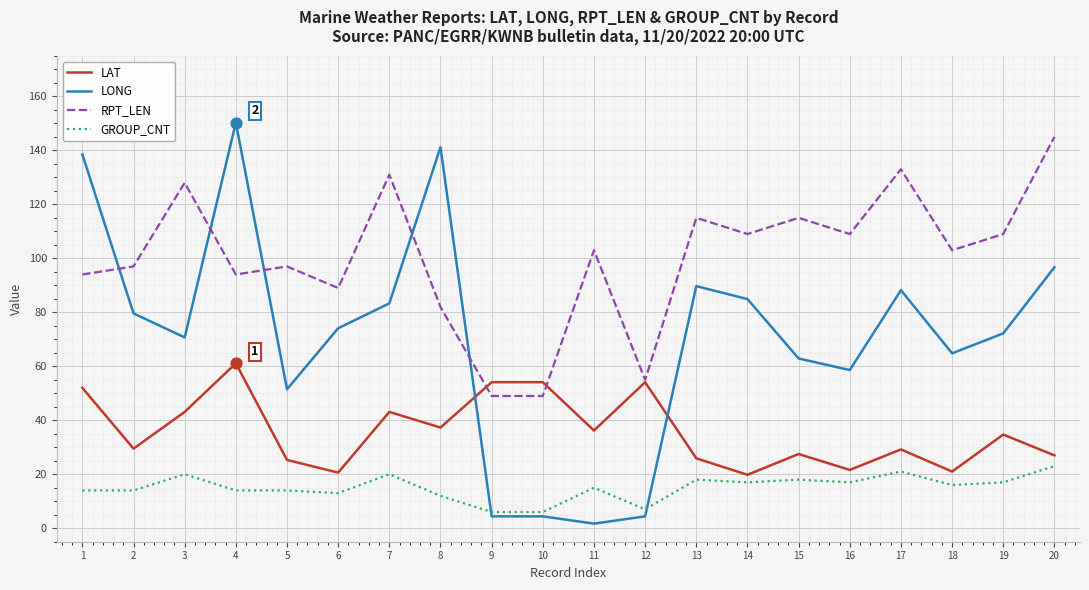

Which series has the largest range (max minus min)?

LONG